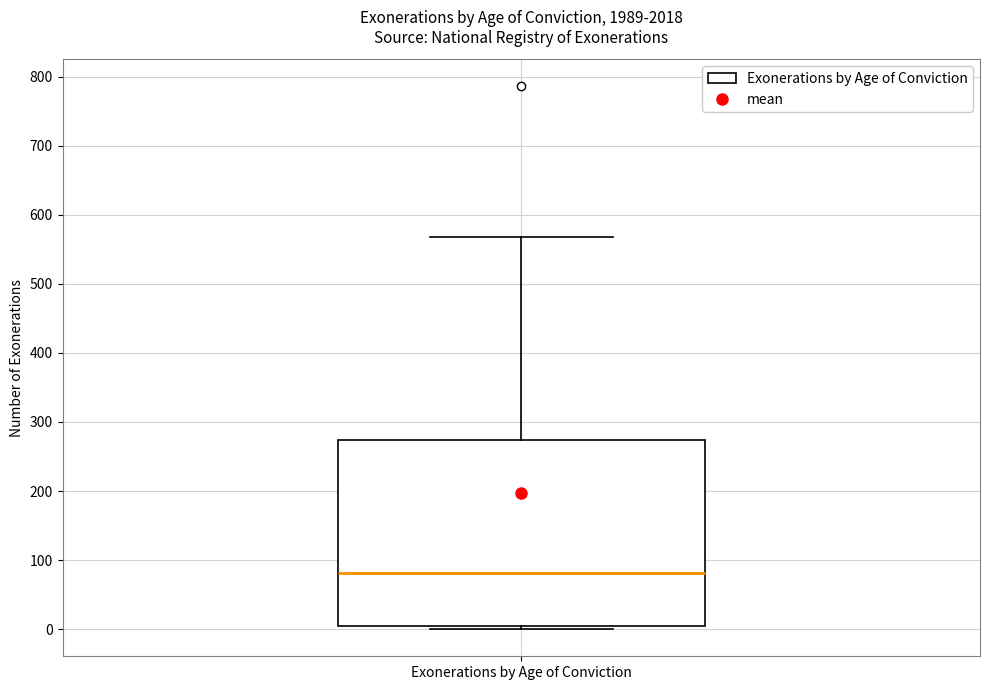

Transcribe this box plot: give where the median line is, the range the box spans, and where the two whiskers end, as read against the y-axis. The values are not printed on the chart, so give them approximately, as read against the axis.

median 80, box 0 to 270, whiskers 0 (just below the box's lower edge) to 570